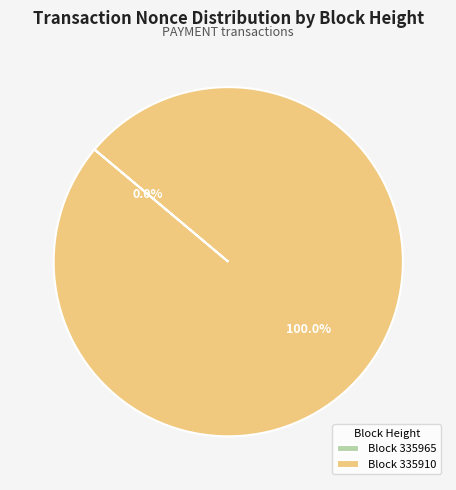

Rank the categories by value from highest to lowest.

335910, 335965